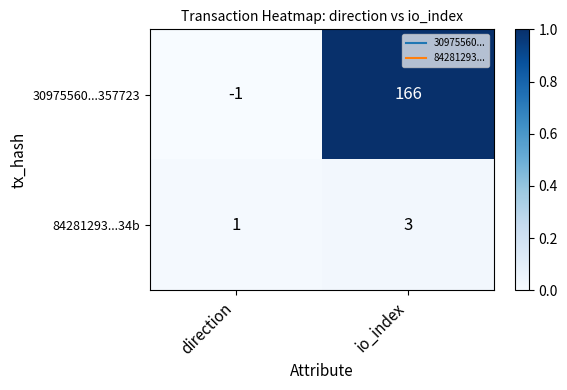

Rank the series by their maximum value, from highest to lowest.

30975560...357723, 84281293...34b